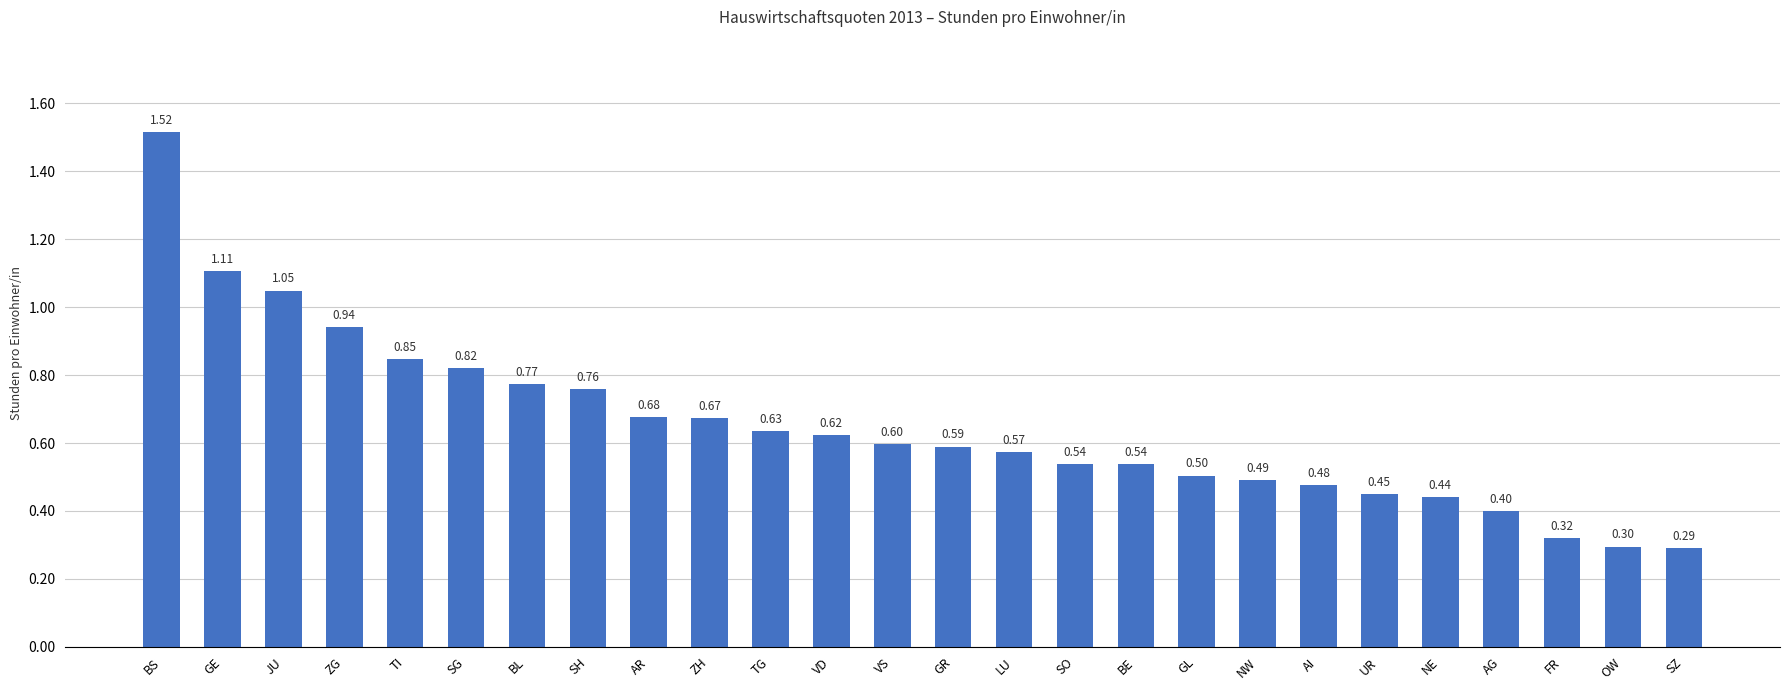

Is it true that the value at AI is 0.6?

False